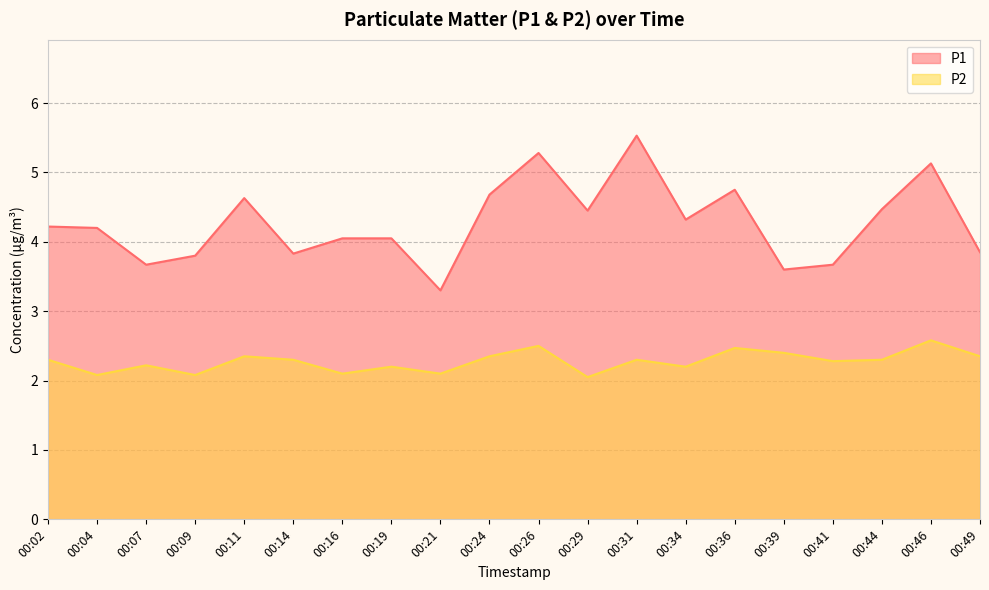

True or false: P2 has a value of 2.1 at 00:09.

True